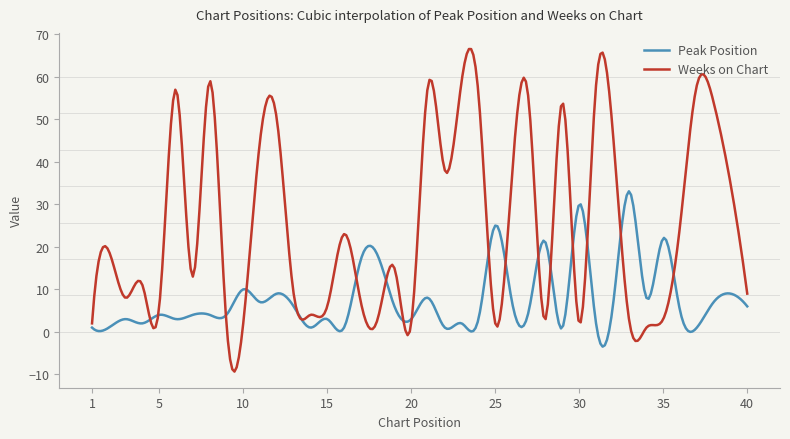

List the series in order of their peak value, highest first.

Weeks on Chart, Peak Position